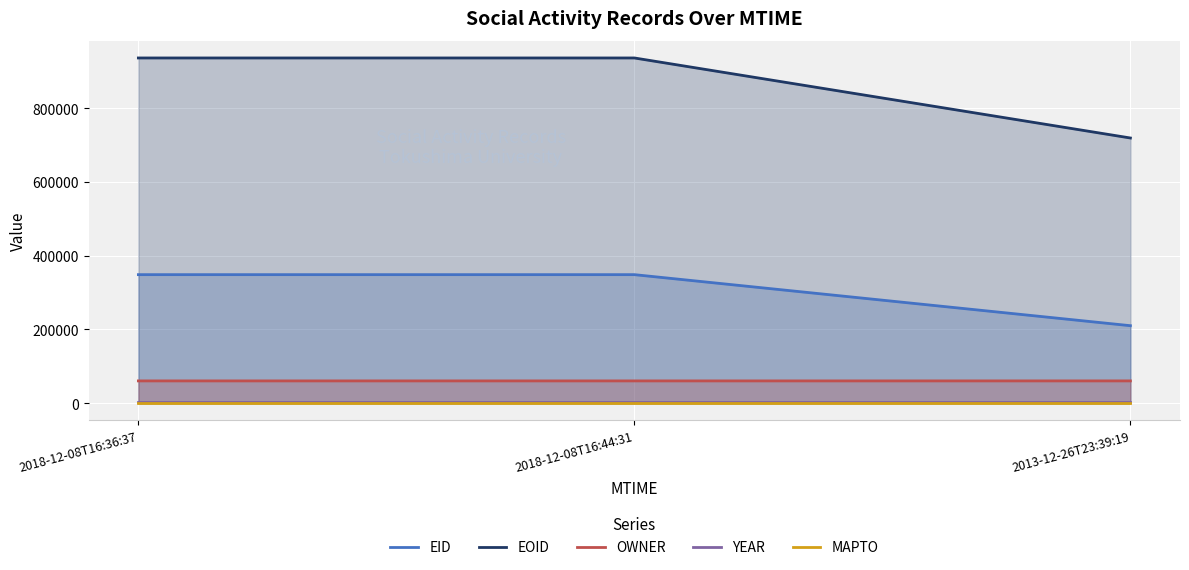

What is the maximum value for EOID?

935886